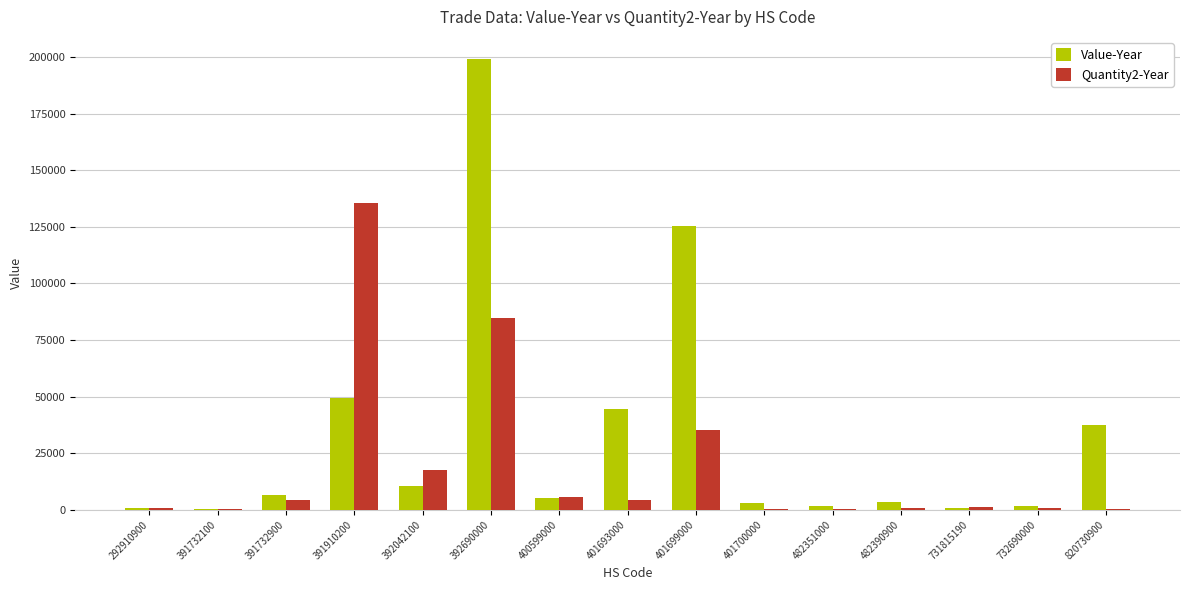

What is the maximum value shown in the chart?

198935